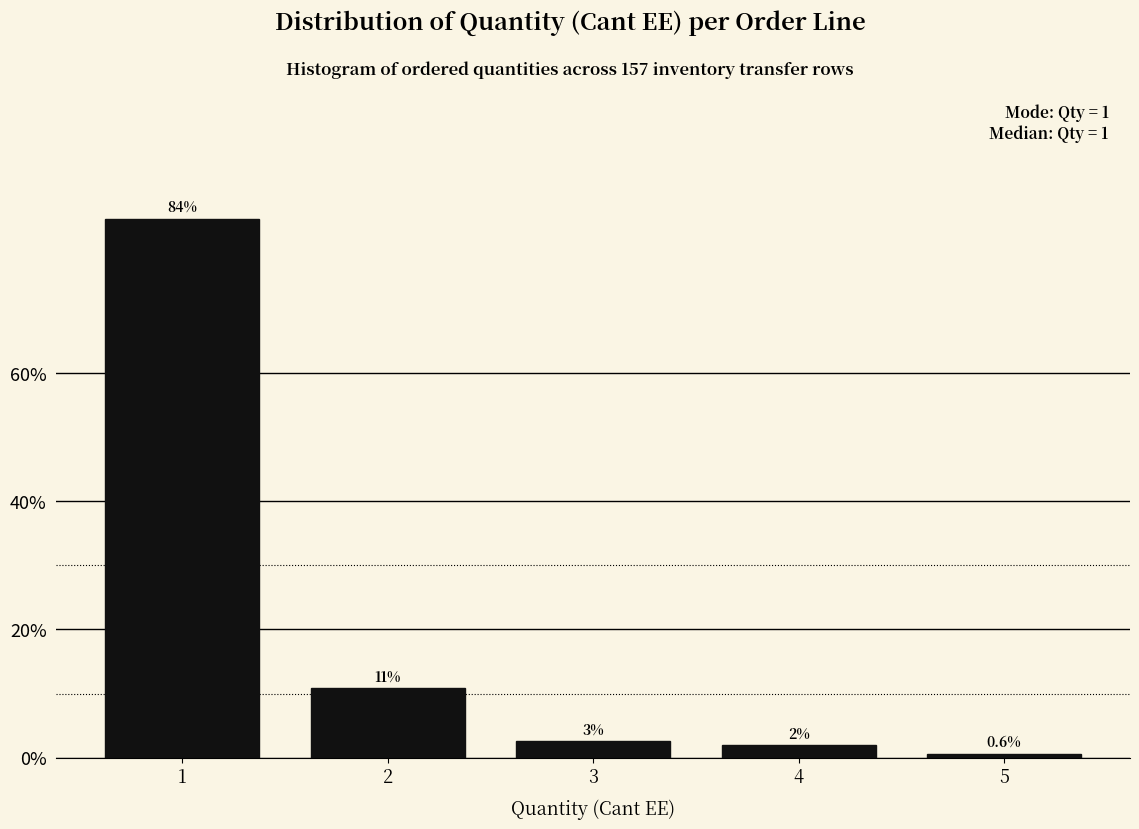

How many bars are there in total?

5